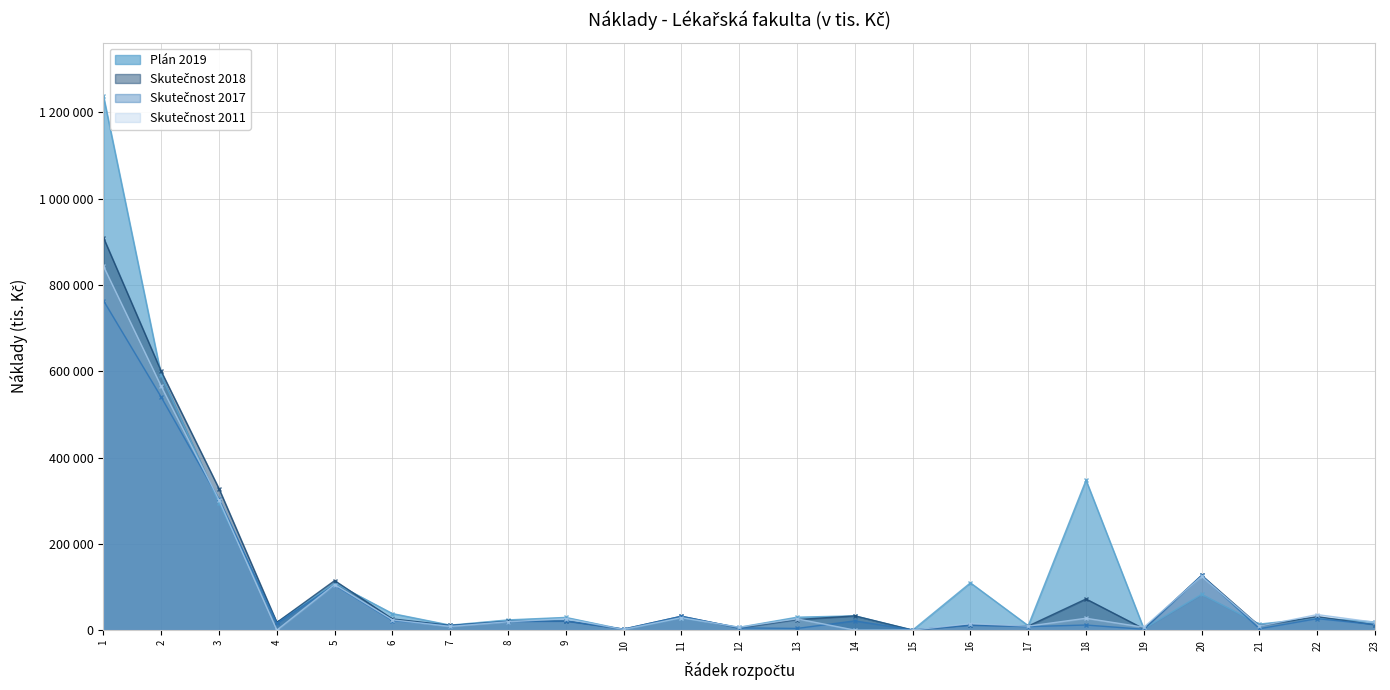

Rank the series by their maximum value, from highest to lowest.

Plán 2019, Skutečnost 2018, Skutečnost 2011, Skutečnost 2017